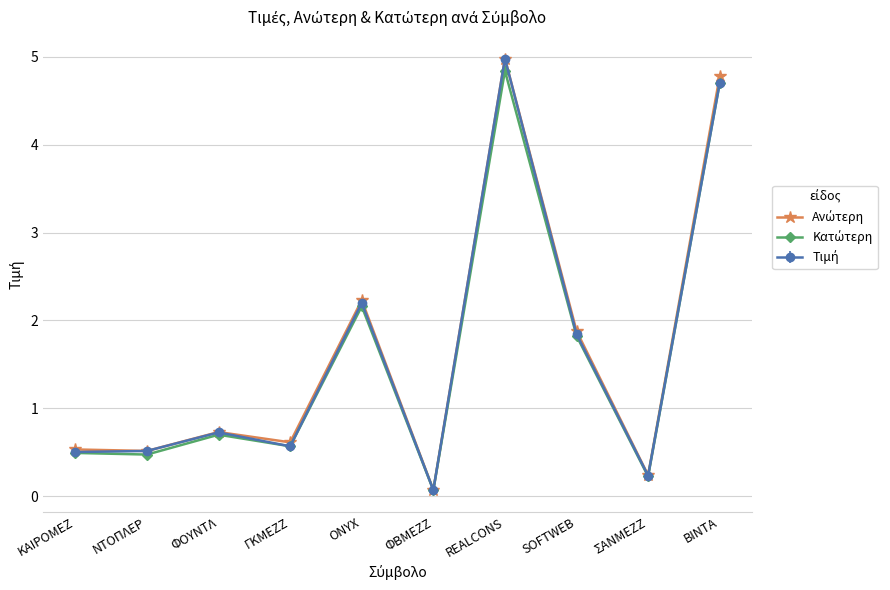

Which category has the highest value across all series?

REALCONS